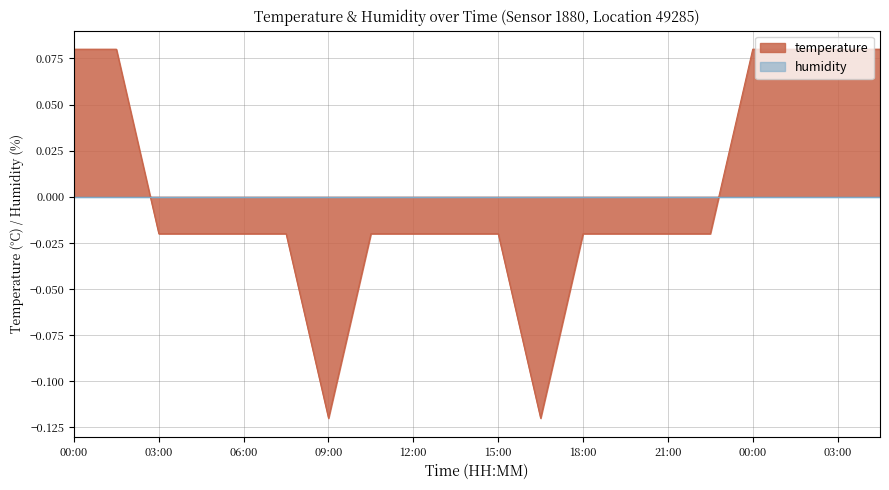

Reading left to right, what are all the values shown in this chart?

00:00=0.1	01:30=0.1	03:00=-0.0	04:30=-0.0	06:00=-0.0	07:30=-0.0	09:00=-0.1	10:30=-0.0	12:00=-0.0	13:30=-0.0	15:00=-0.0	16:30=-0.1	18:00=-0.0	19:30=-0.0	21:00=-0.0	22:30=-0.0	00:00=0.1	01:30=0.1	03:00=0.1	04:30=0.1